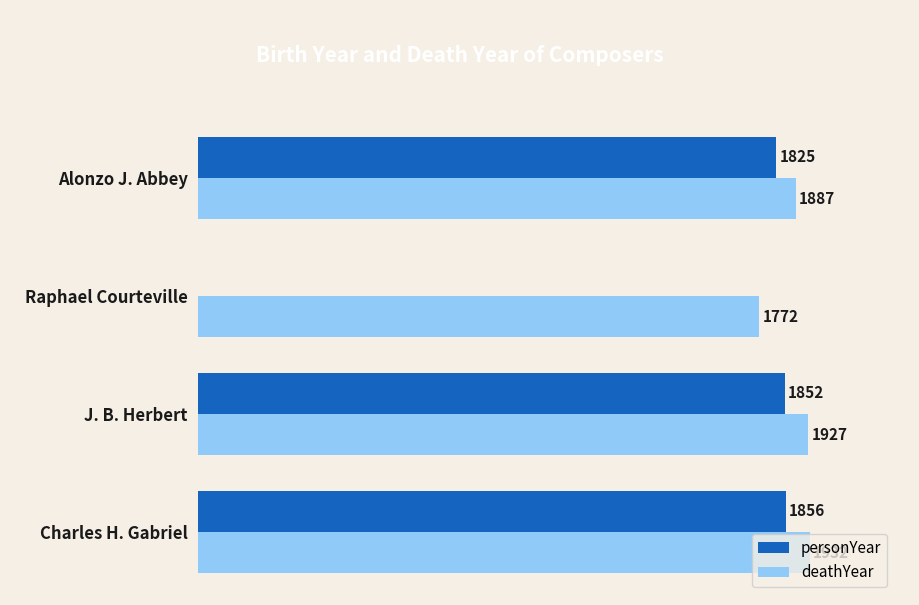

Between Charles H. Gabriel and Alonzo J. Abbey, which series saw the biggest shift?

deathYear